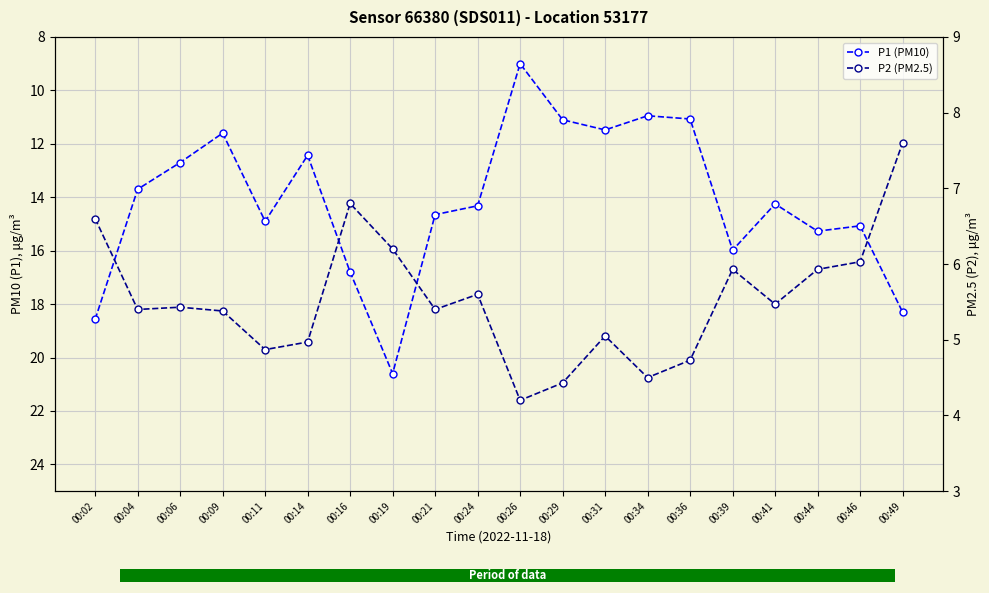

How many groups of bars are there?

20